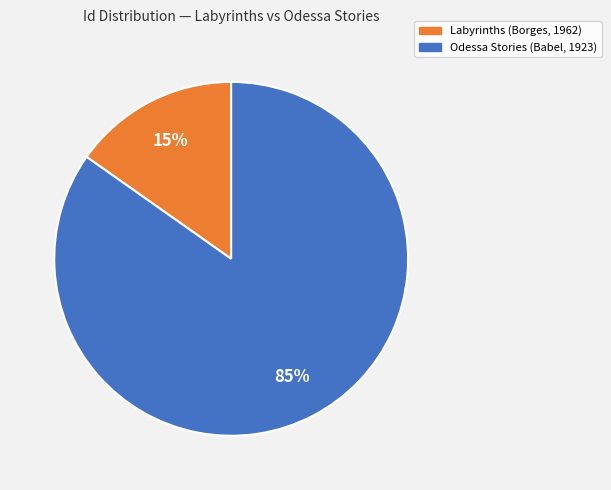

Which category has the biggest portion of the pie?

Odessa Stories (Babel, 1923)